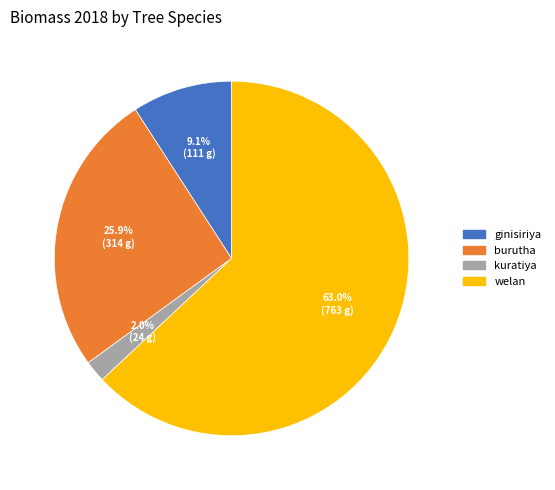

What portion of the pie excludes kuratiya?

98.0%